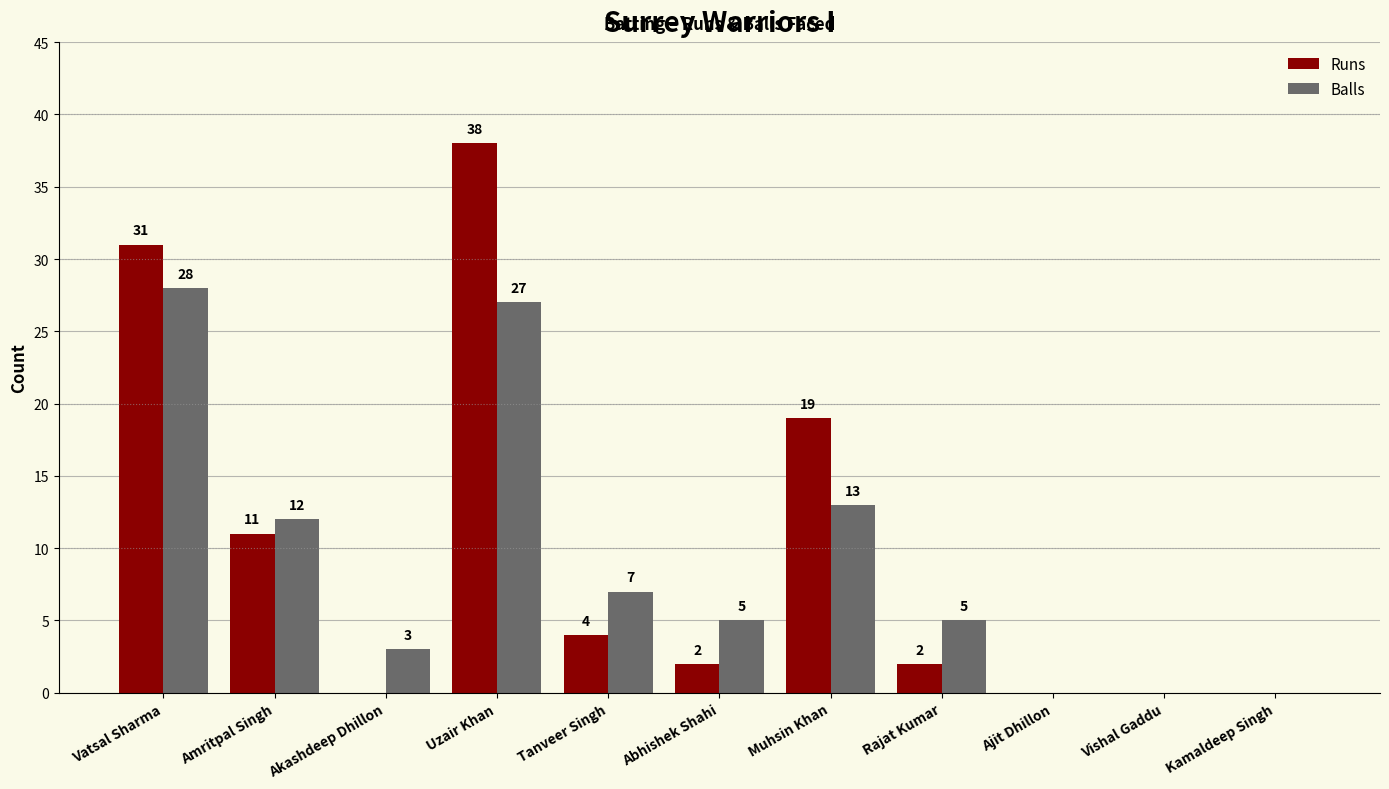

What are all the series names shown in the legend?

Runs, Balls